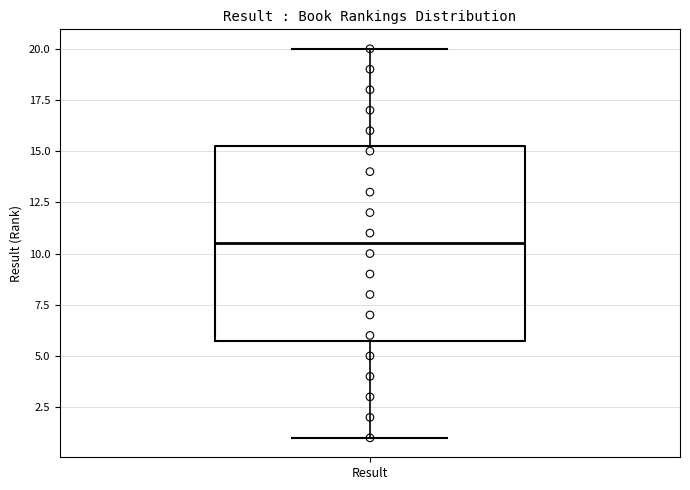

Read this box plot against the y-axis: the position of the median line, the range covered by the box, and the ends of both whiskers. The values are not printed on the chart, so give them approximately, as read against the axis.

median 10.5, box 6.0 to 15.5, whiskers 1.0 to 20.0